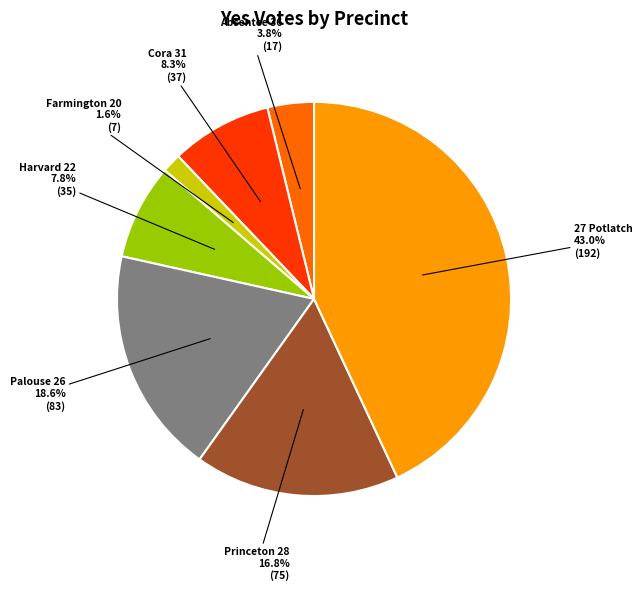

Approximately how many times larger is the value at Farmington 20 compared to Palouse 26?

0.1